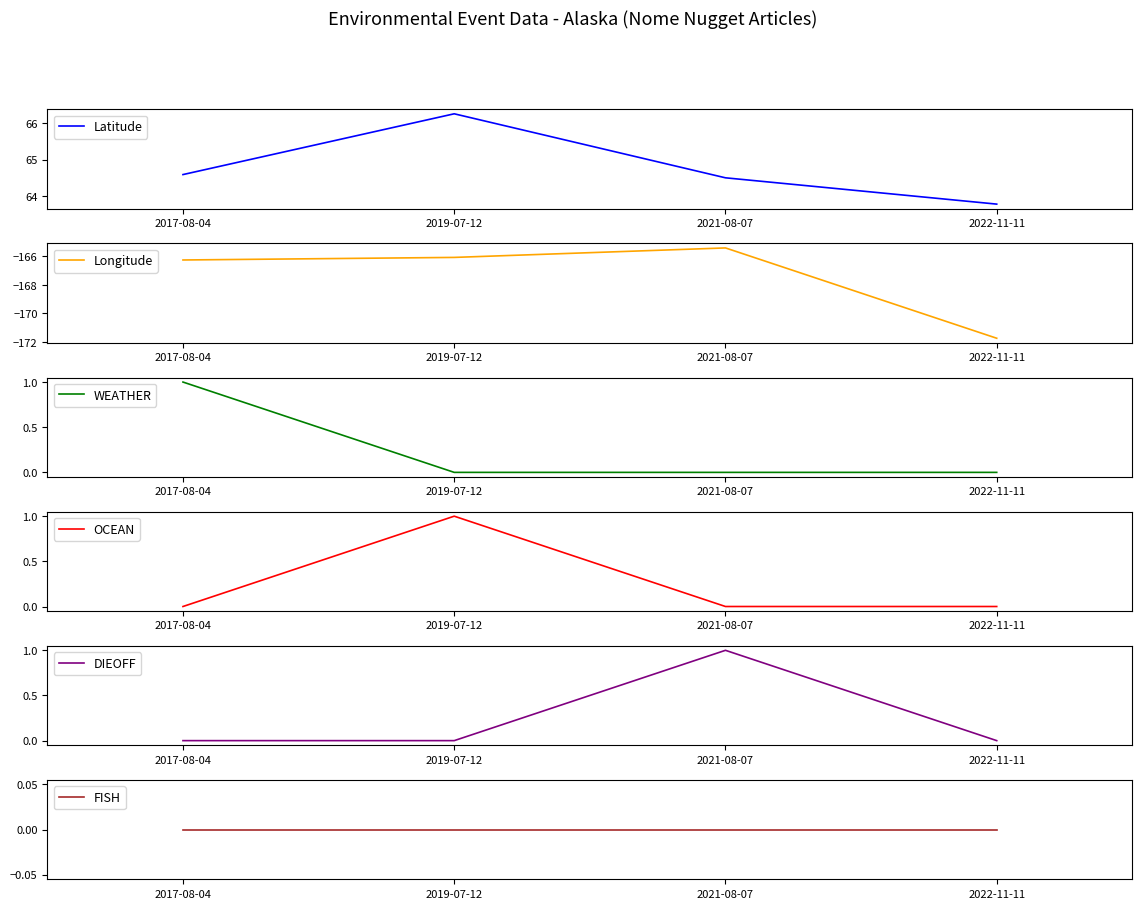

What are all the series names shown in the legend?

Latitude, Longitude, WEATHER, OCEAN, DIEOFF, FISH